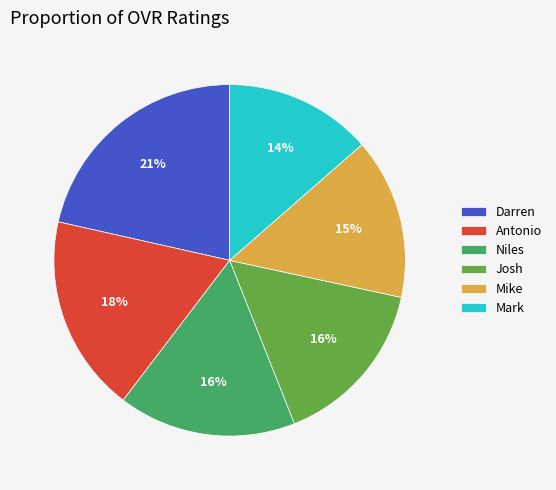

The Darren slice represents 10% of the pie. True or false?

False